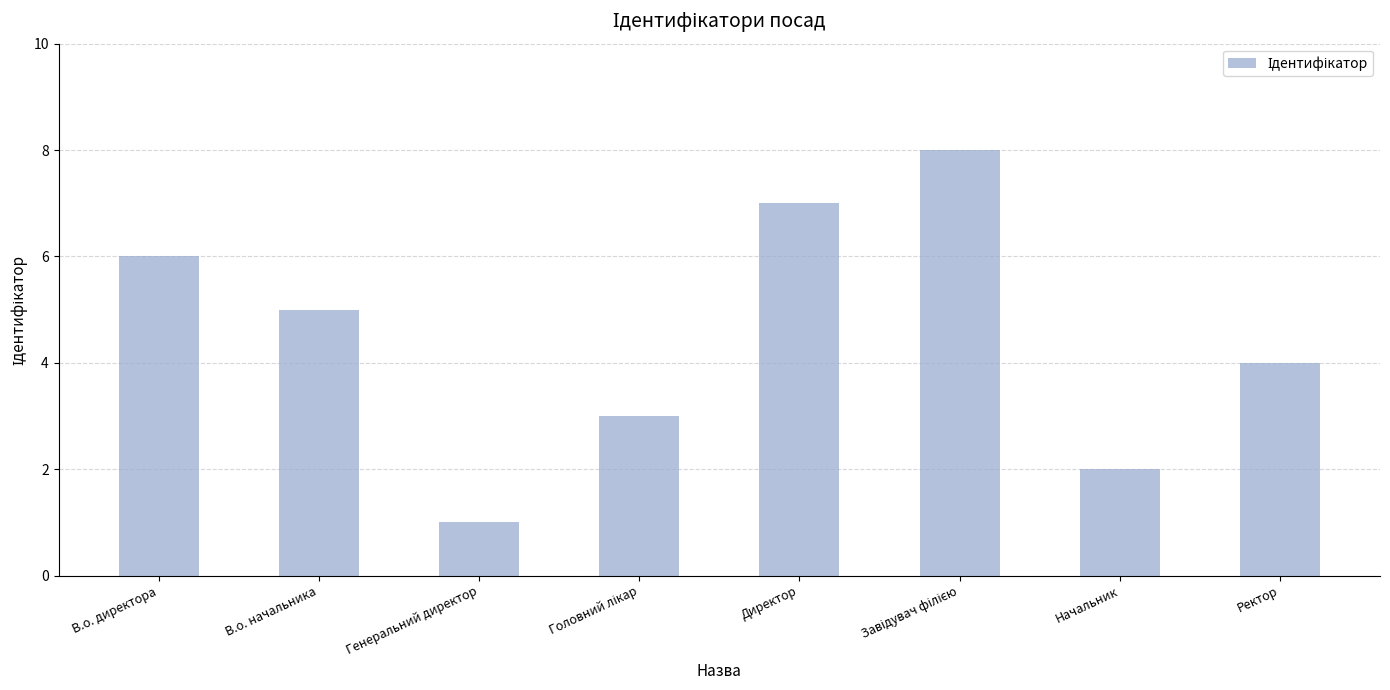

What is the label of the 4th bar from the right?

Директор